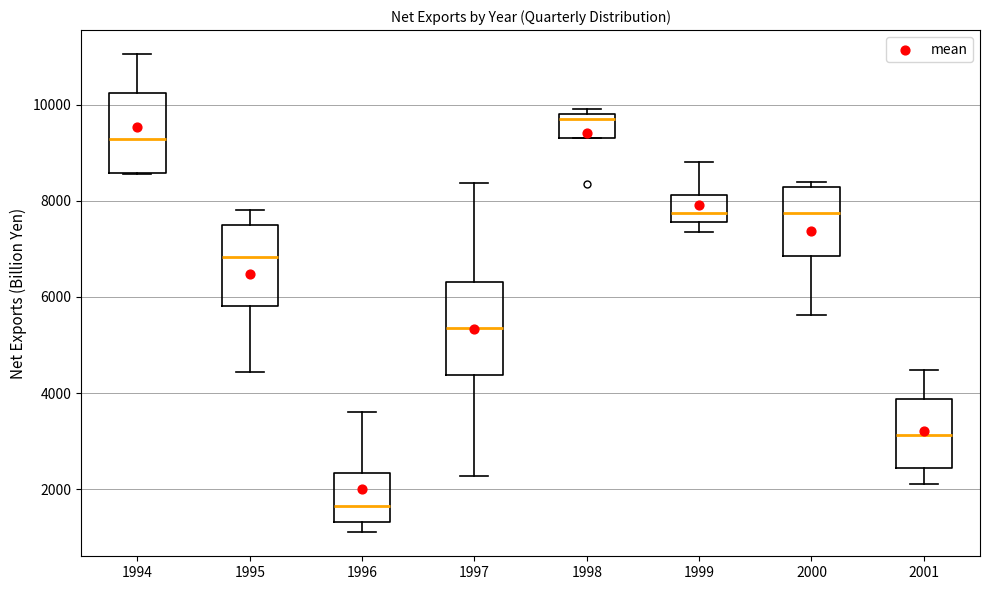

Reading left to right, transcribe this box plot: for each box, give where its median line is, the range the box spans, and where its two whiskers end, as read against the y-axis. The values are not printed on the chart, so give them approximately, as read against the axis.

1994: median 9200, box 8600 to 10200, whiskers 8600 to 11000
1995: median 6800, box 5800 to 7600, whiskers 4400 to 7800
1996: median 1600, box 1400 to 2400, whiskers 1200 to 3600
1997: median 5400, box 4400 to 6400, whiskers 2200 to 8400
1998: median 9600, box 9200 to 9800, whiskers 9200 to 10000
1999: median 7800, box 7600 to 8200, whiskers 7400 to 8800
2000: median 7800, box 6800 to 8200, whiskers 5600 to 8400
2001: median 3200, box 2400 to 3800, whiskers 2200 to 4400